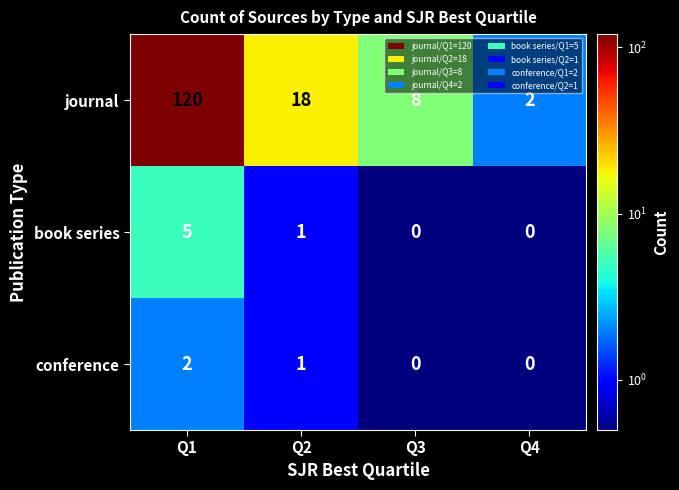

Which series has the largest total across all categories?

journal